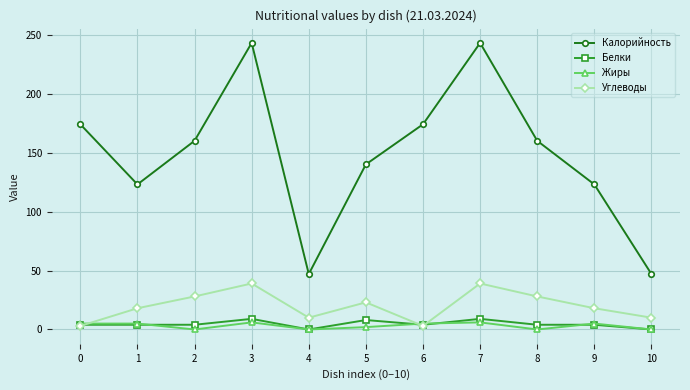

The value of Углеводы at 3 is 57. True or false?

False